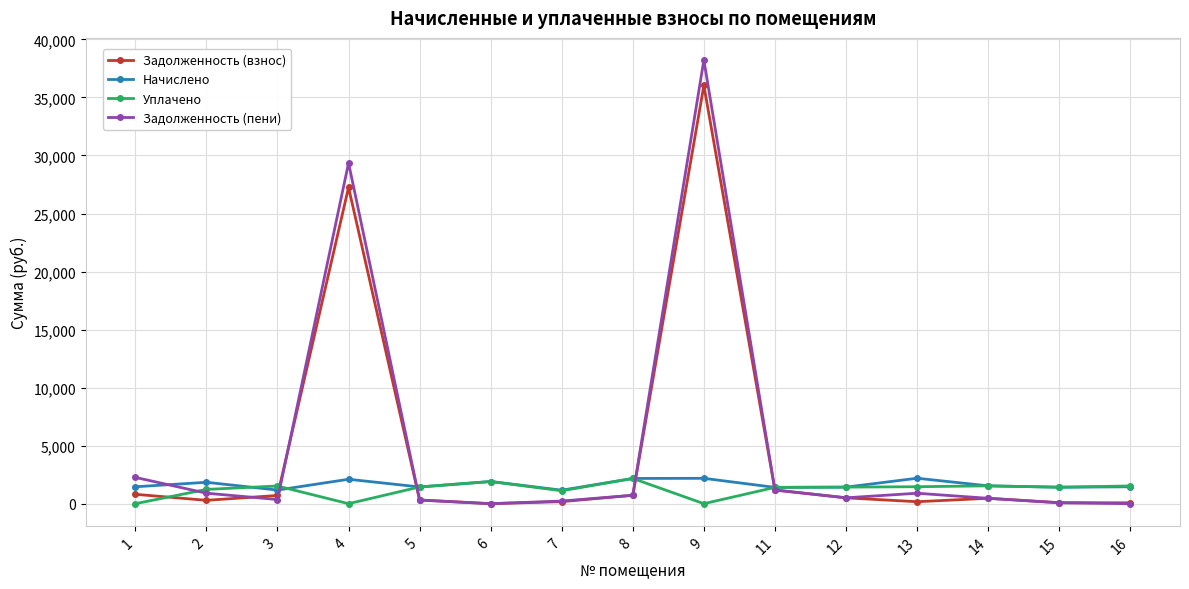

The value of Начислено at 2 is 1844.0. True or false?

True